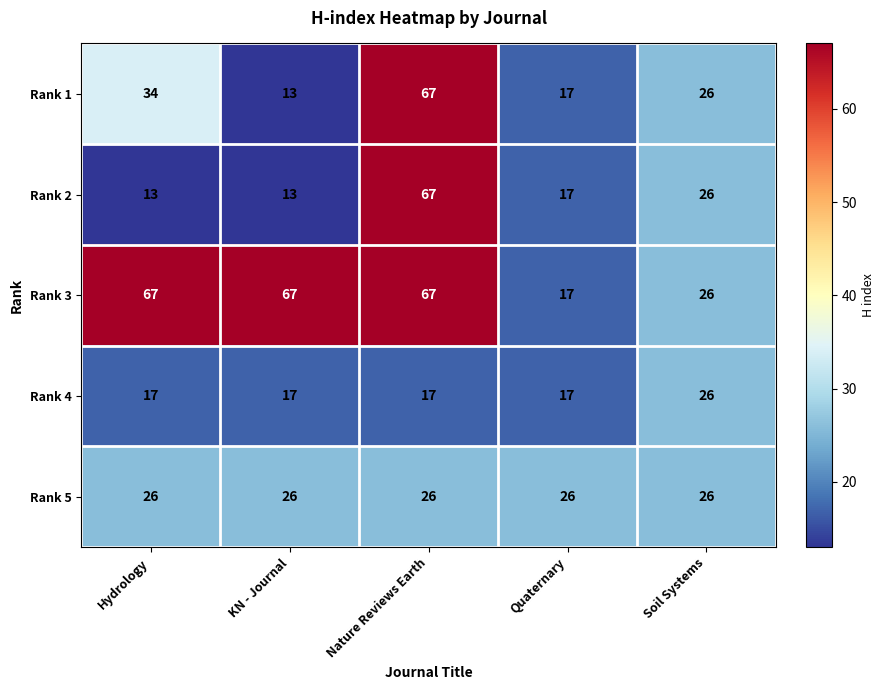

What is the difference between the Rank 1 values at Soil Systems and KN - Journal?

13